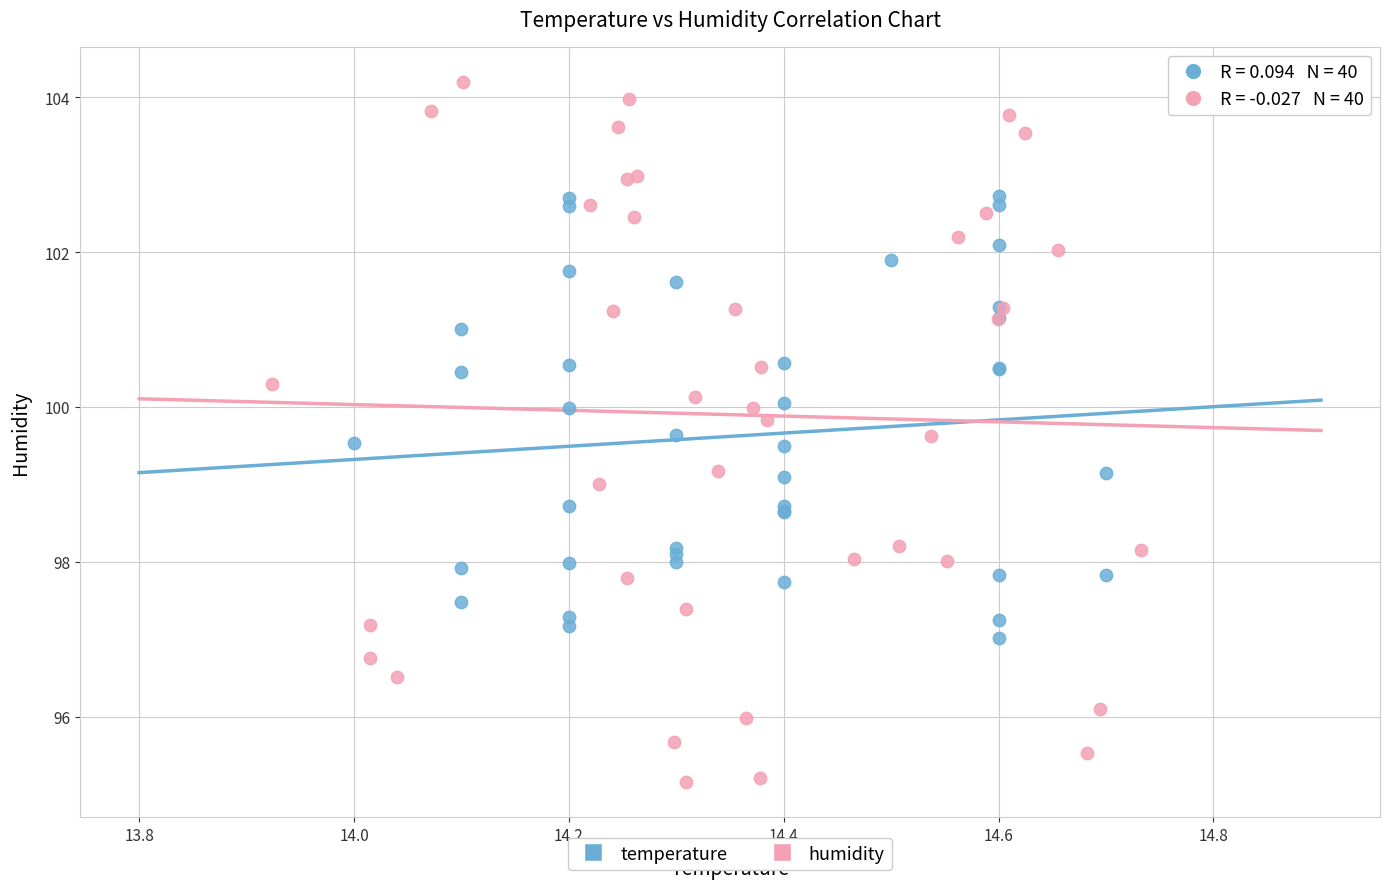

Which series has the largest Y range (max minus min)?

humidity